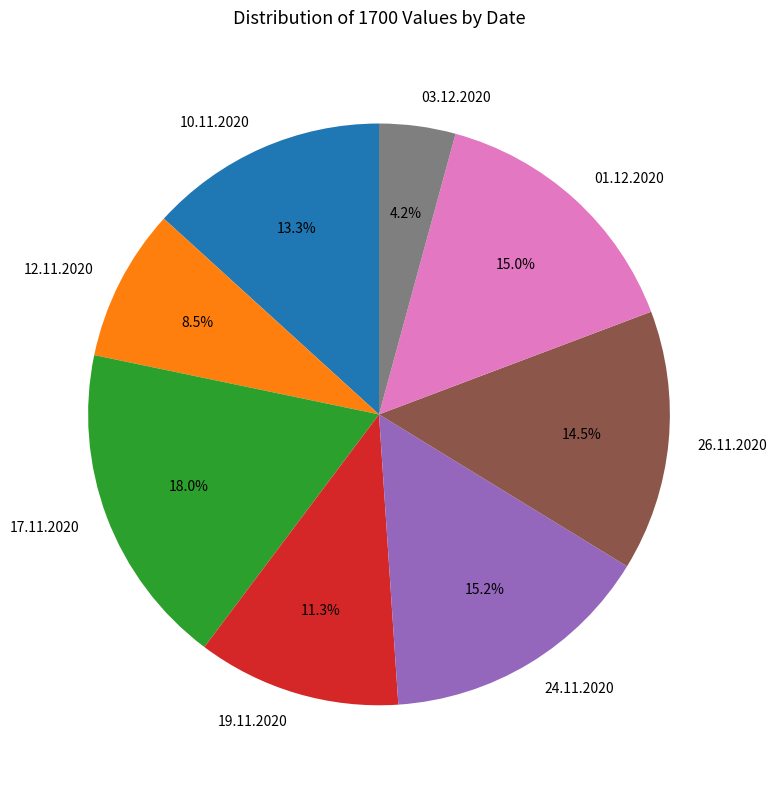

What is the largest slice in the pie chart?

17.11.2020